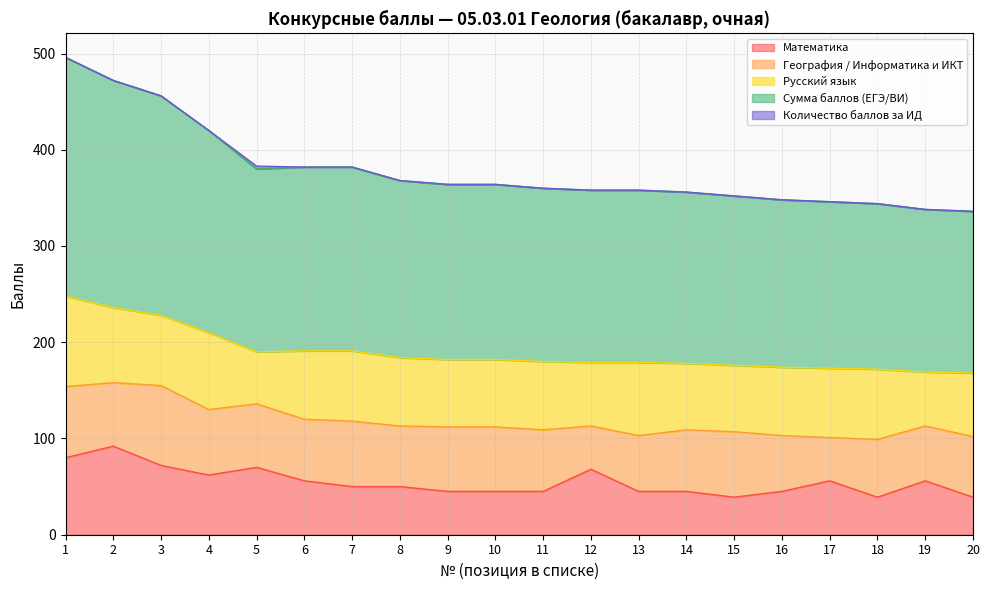

What is the sum of all Русский язык values?

1423